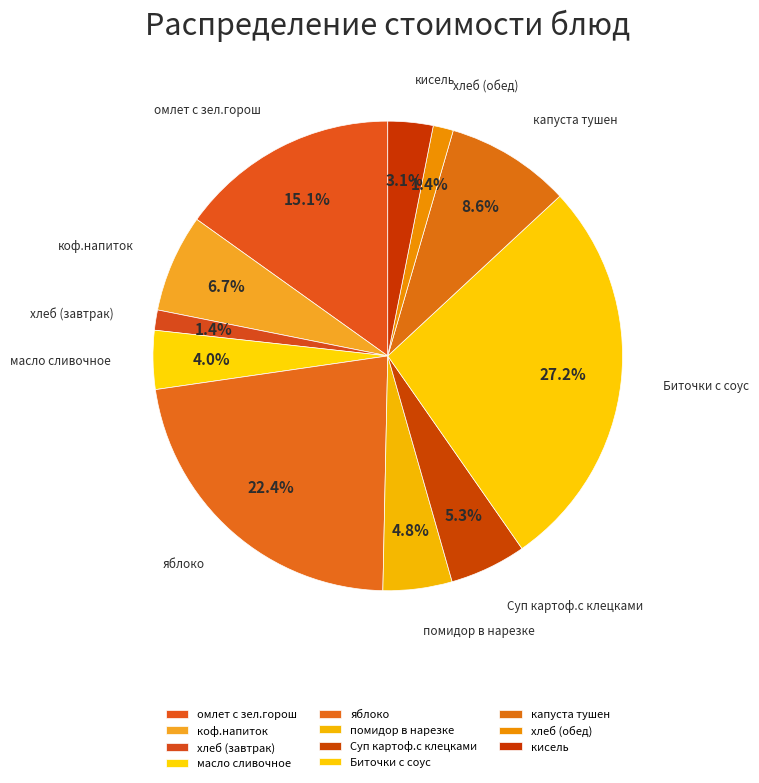

What is the total percentage of хлеб (обед) and Суп картоф.с клецками?

6.7%